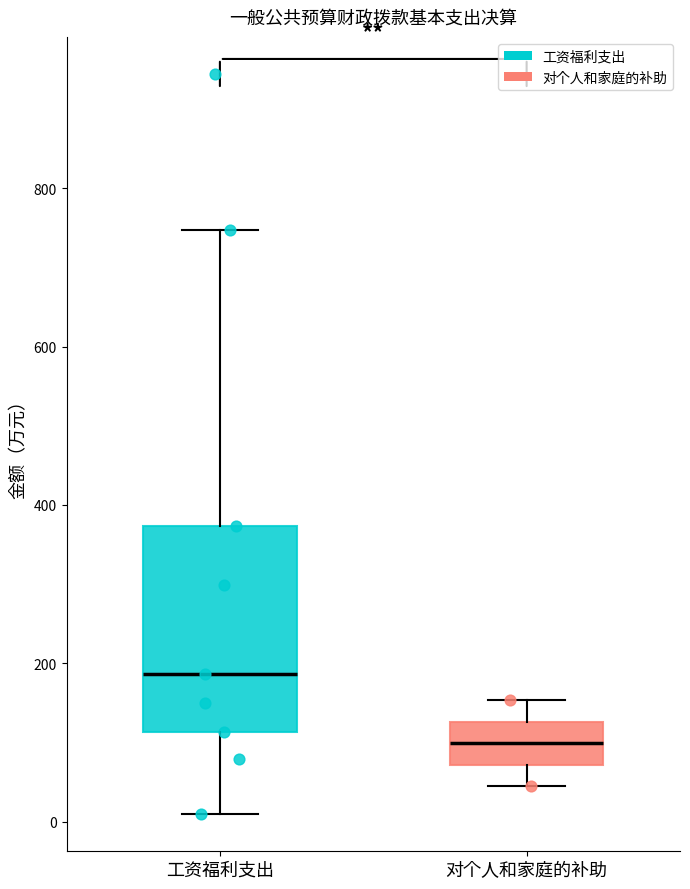

Which box has the lowest median line?

对个人和家庭的补助